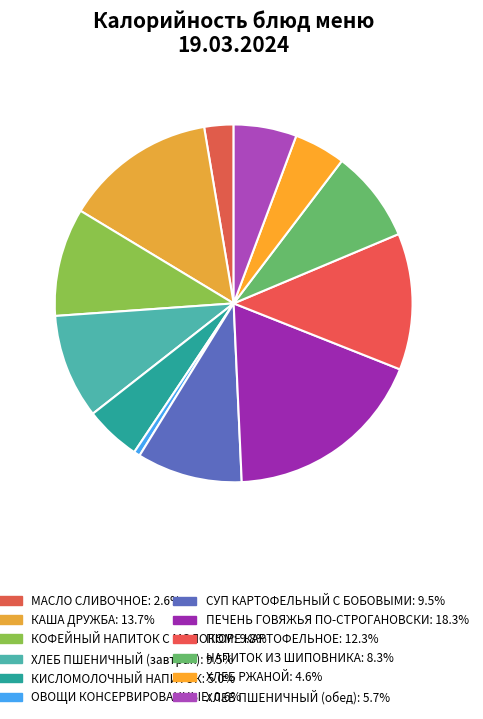

Count the number of slices in the pie.

12